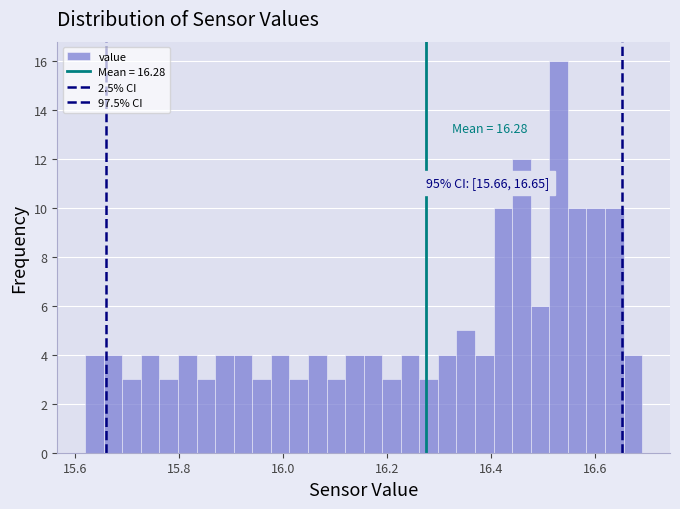

Read against the x-axis, roughly where is the centre of the tallest bar?

16.52